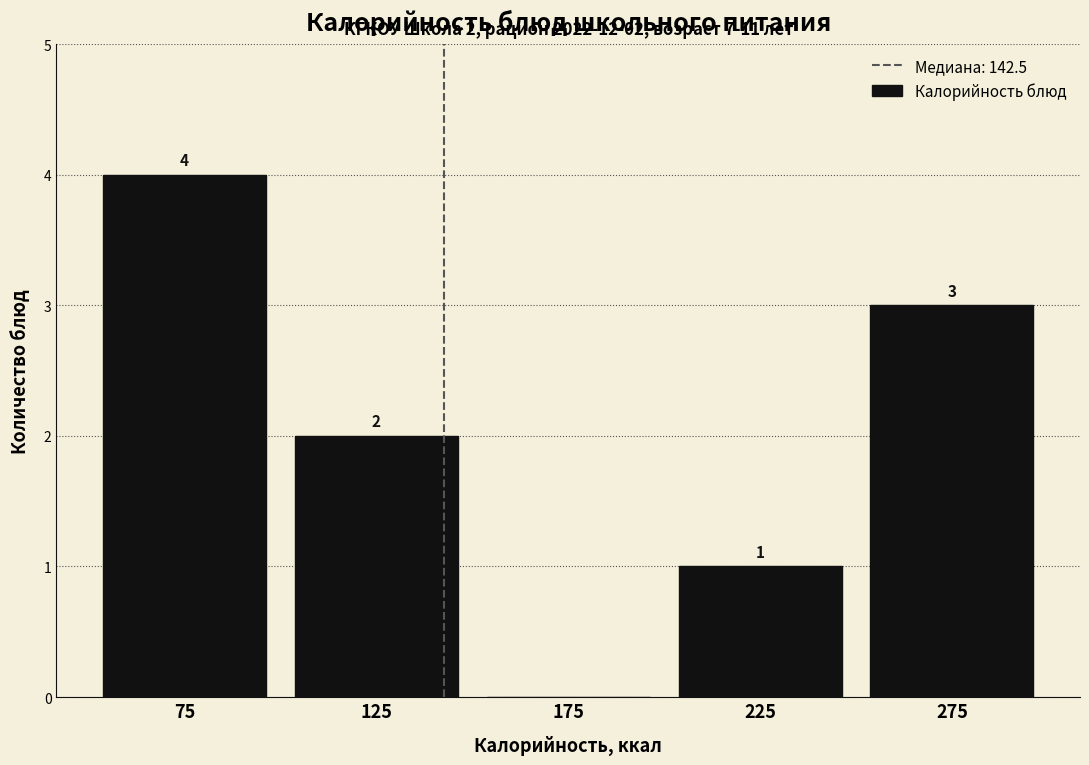

Which range on the x-axis has the tallest bar?

50 to 100